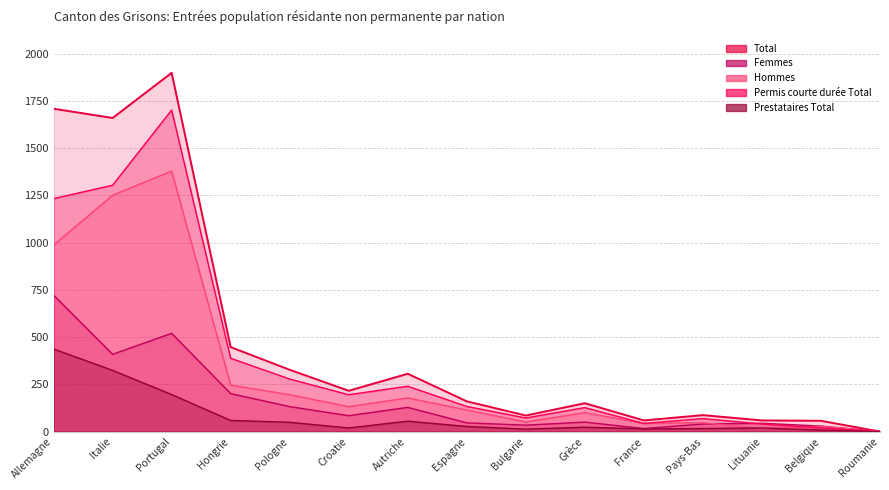

In Total, how many points are higher than both neighbors (excluding endpoints)?

4